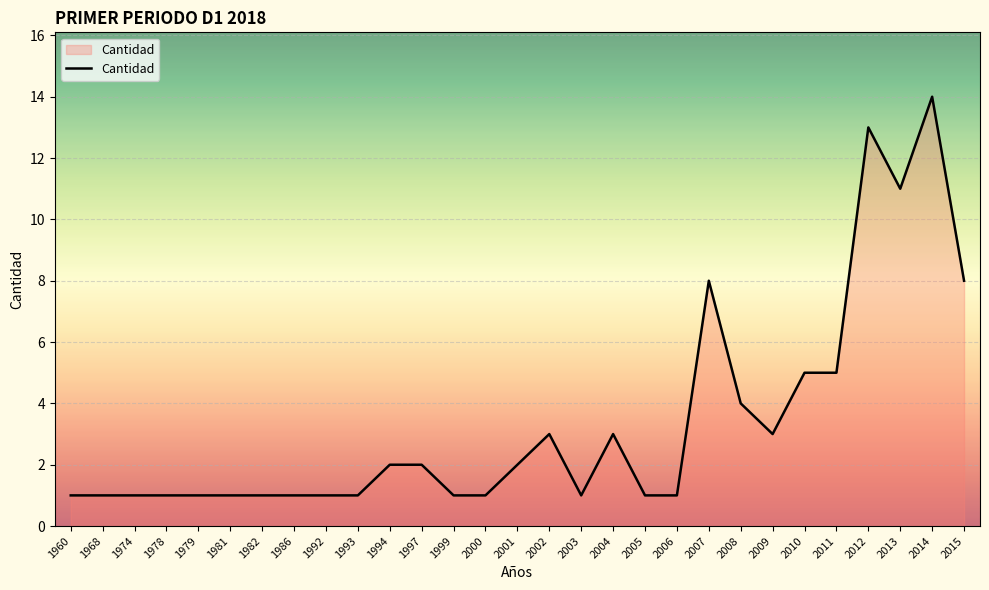

What is the difference between the values at 2014 and 1960?

13